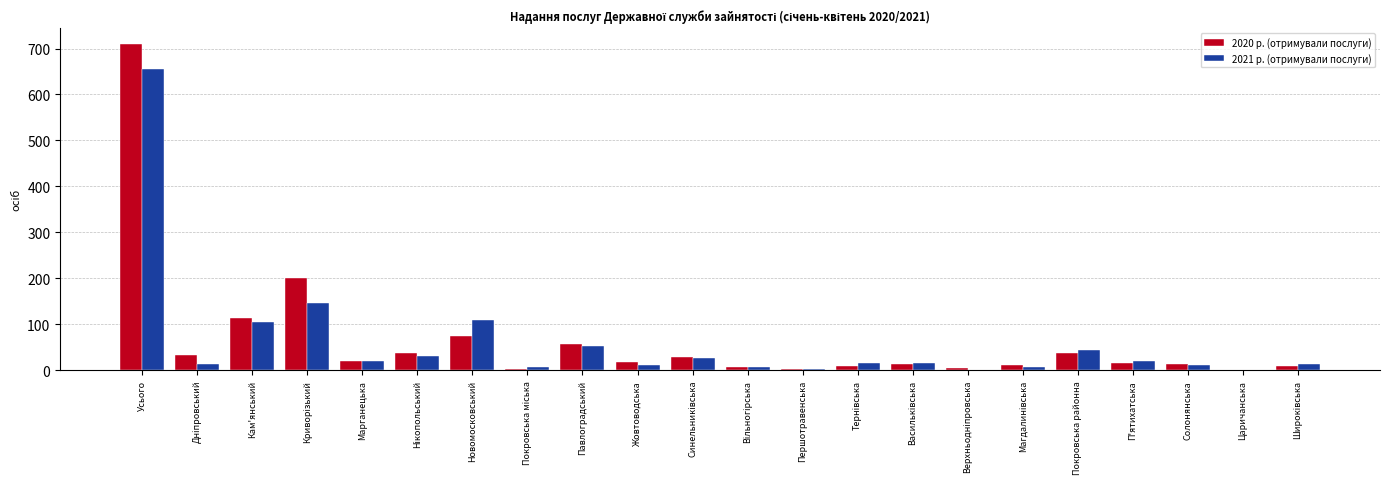

True or false: 2021 р. (отримували послуги) has a value of 104 at Кам'янський.

True